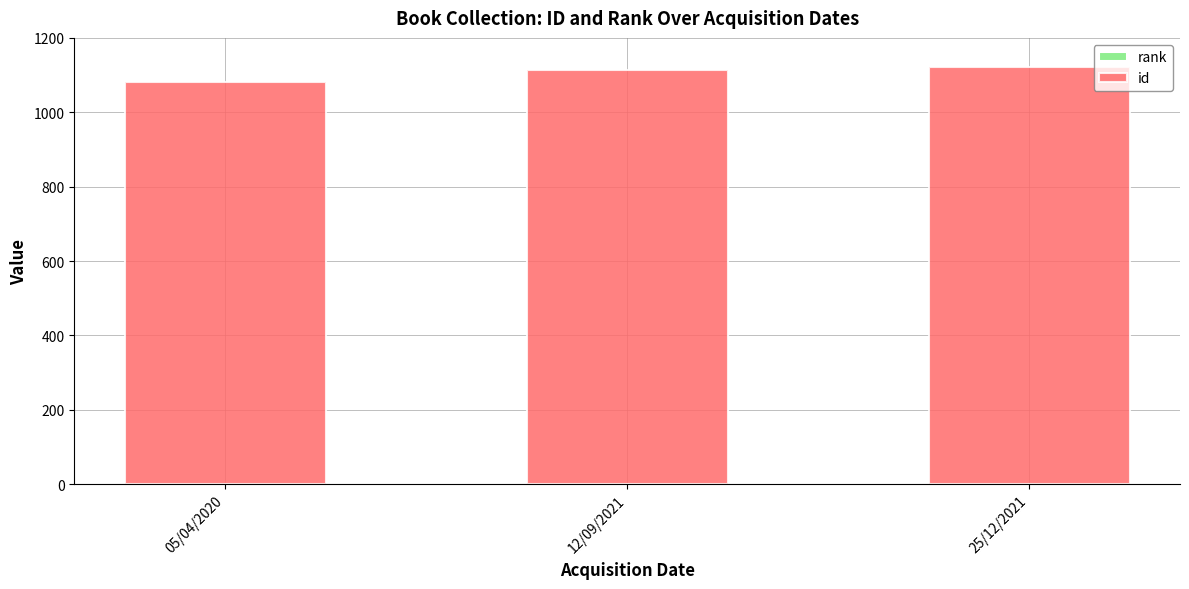

Are the bars grouped side by side (vs. stacked)?

No